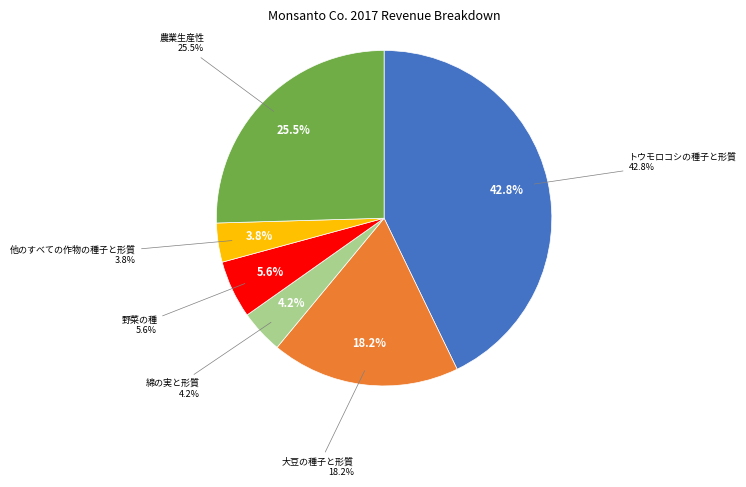

Is there any slice that represents more than half of the pie?

No